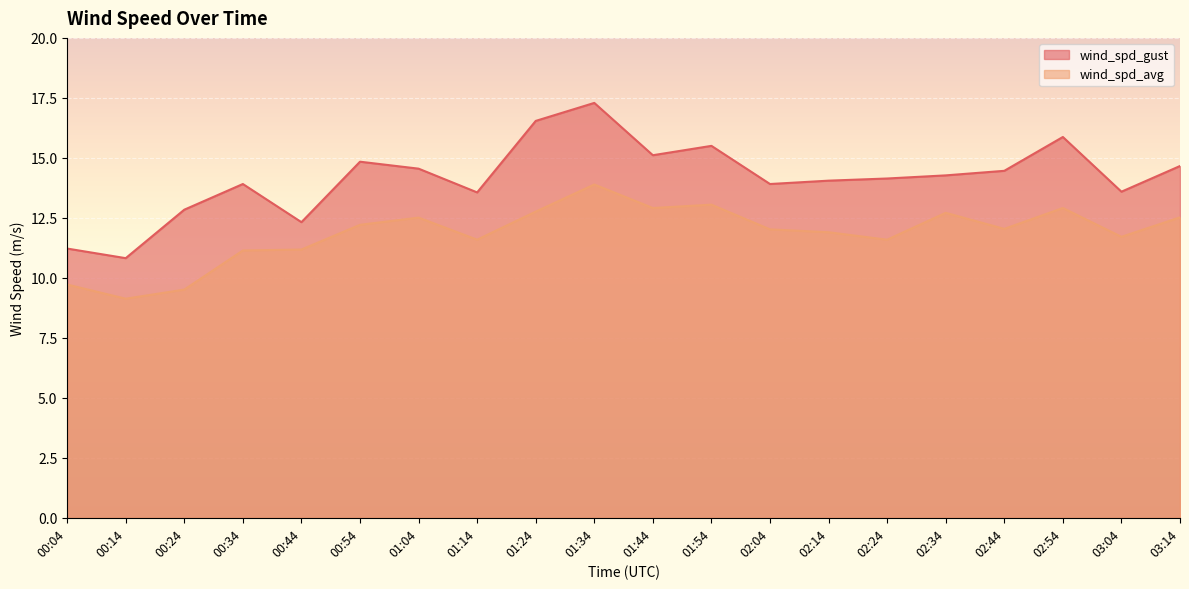

True or false: wind_spd_avg and wind_spd_gust intersect in this chart.

False